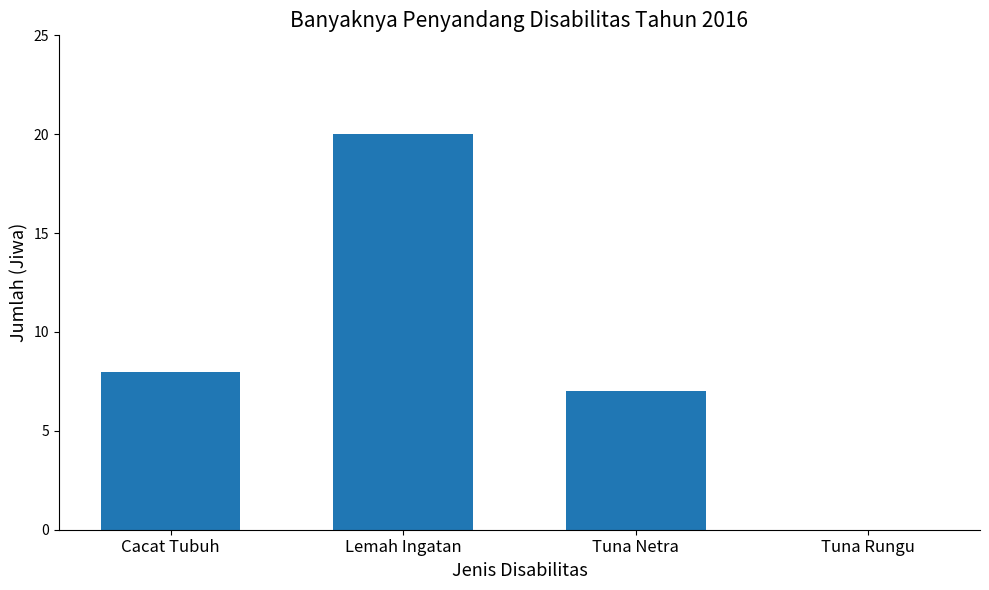

Which has a higher value, Tuna Rungu or Lemah Ingatan?

Lemah Ingatan